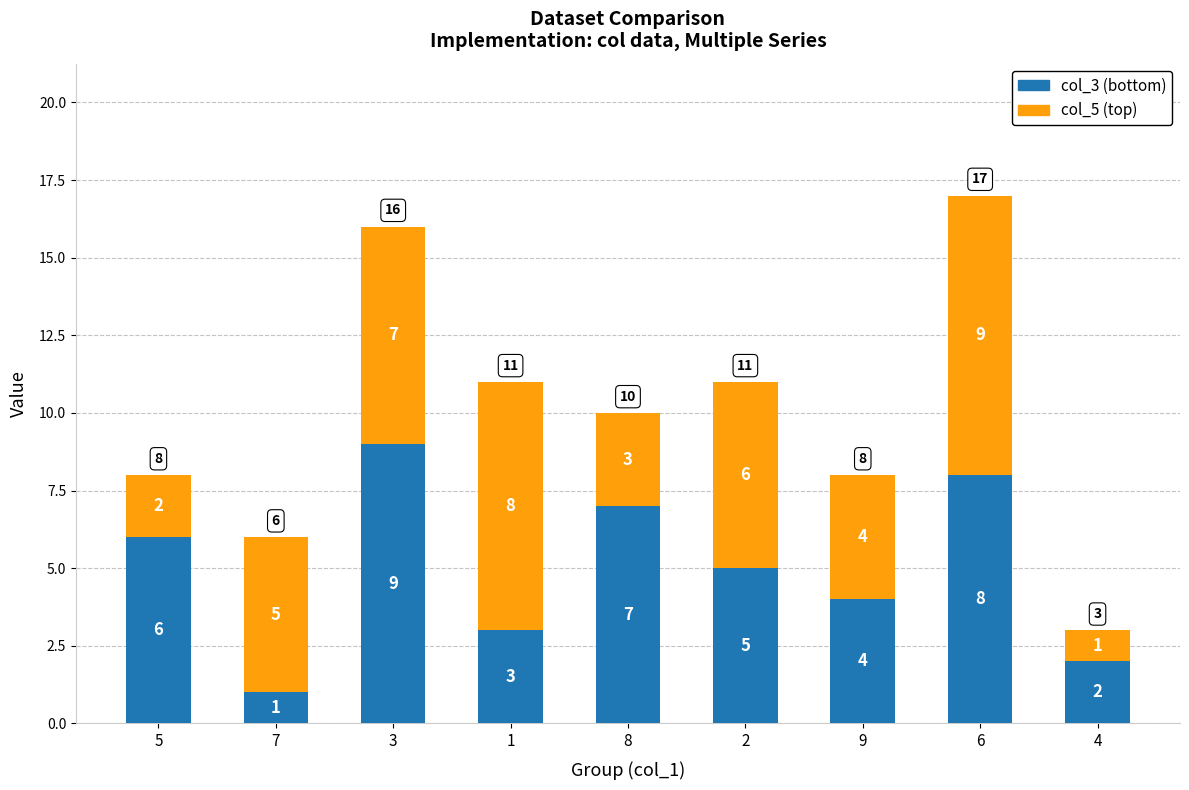

At which label does col_3 (bottom) reach its peak?

3